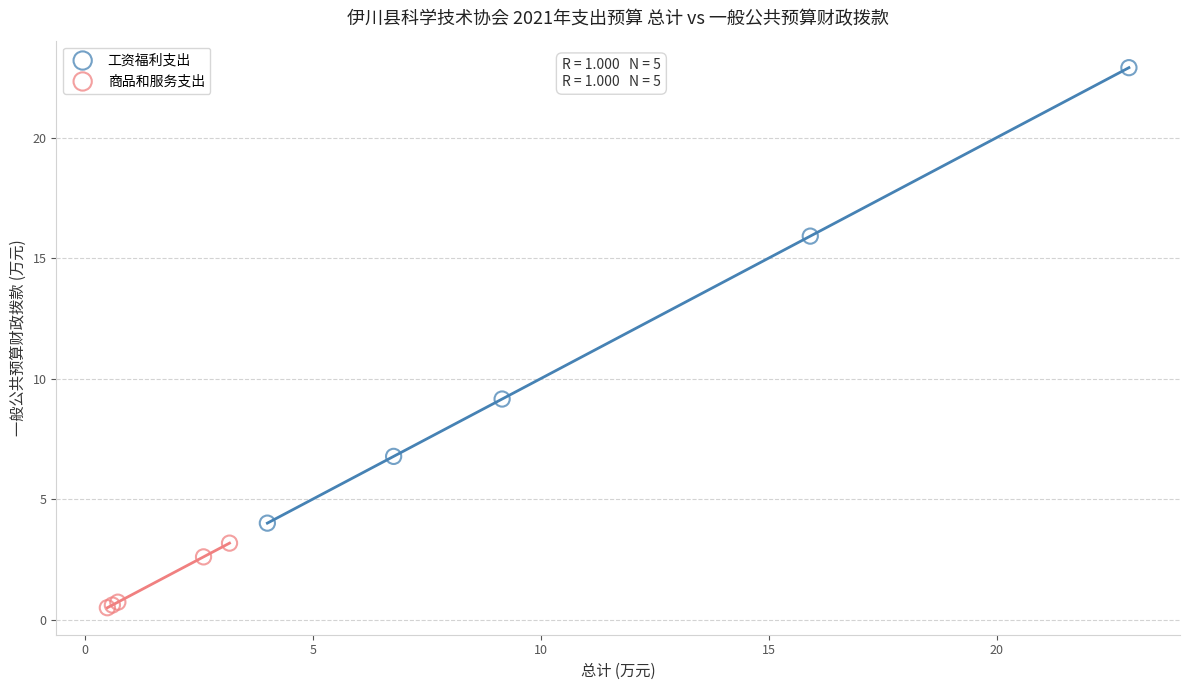

Which series has the widest spread of Y values?

工资福利支出